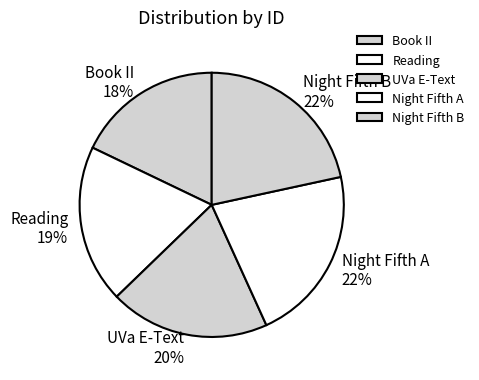

How many segments does this pie chart have?

5